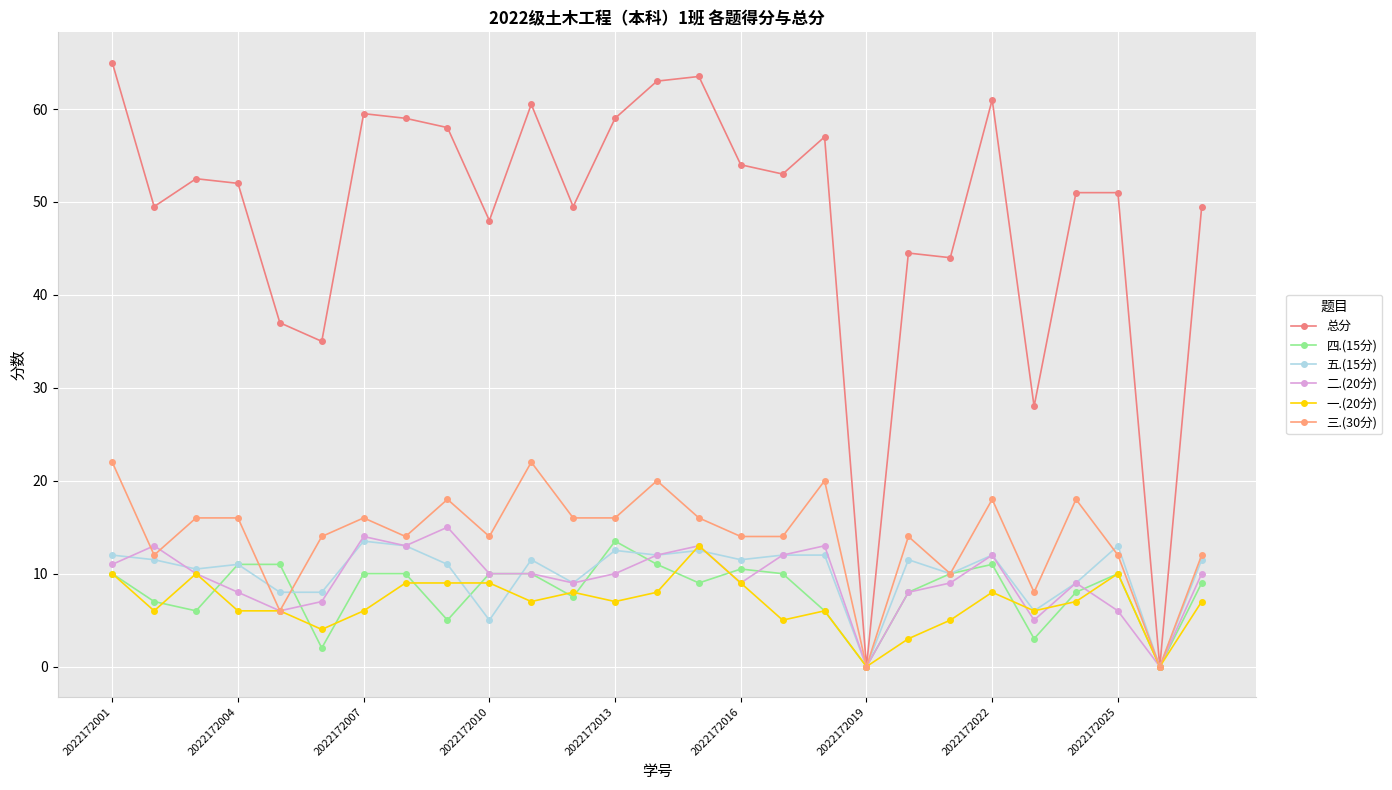

How many lines are shown in the chart?

6